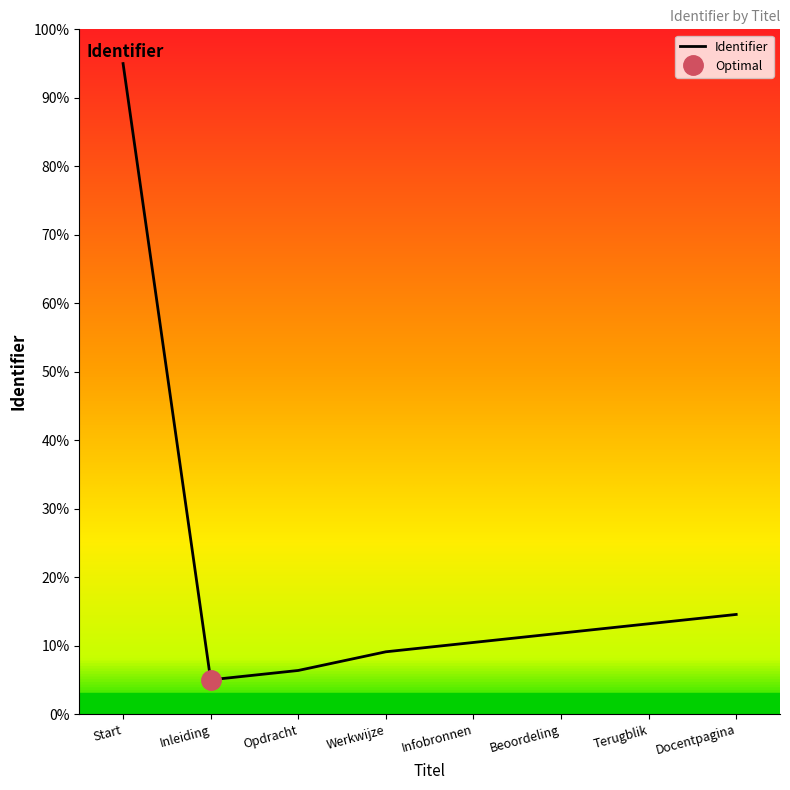

What is the ratio of the value at Terugblik to the value at Infobronnen?

1.3